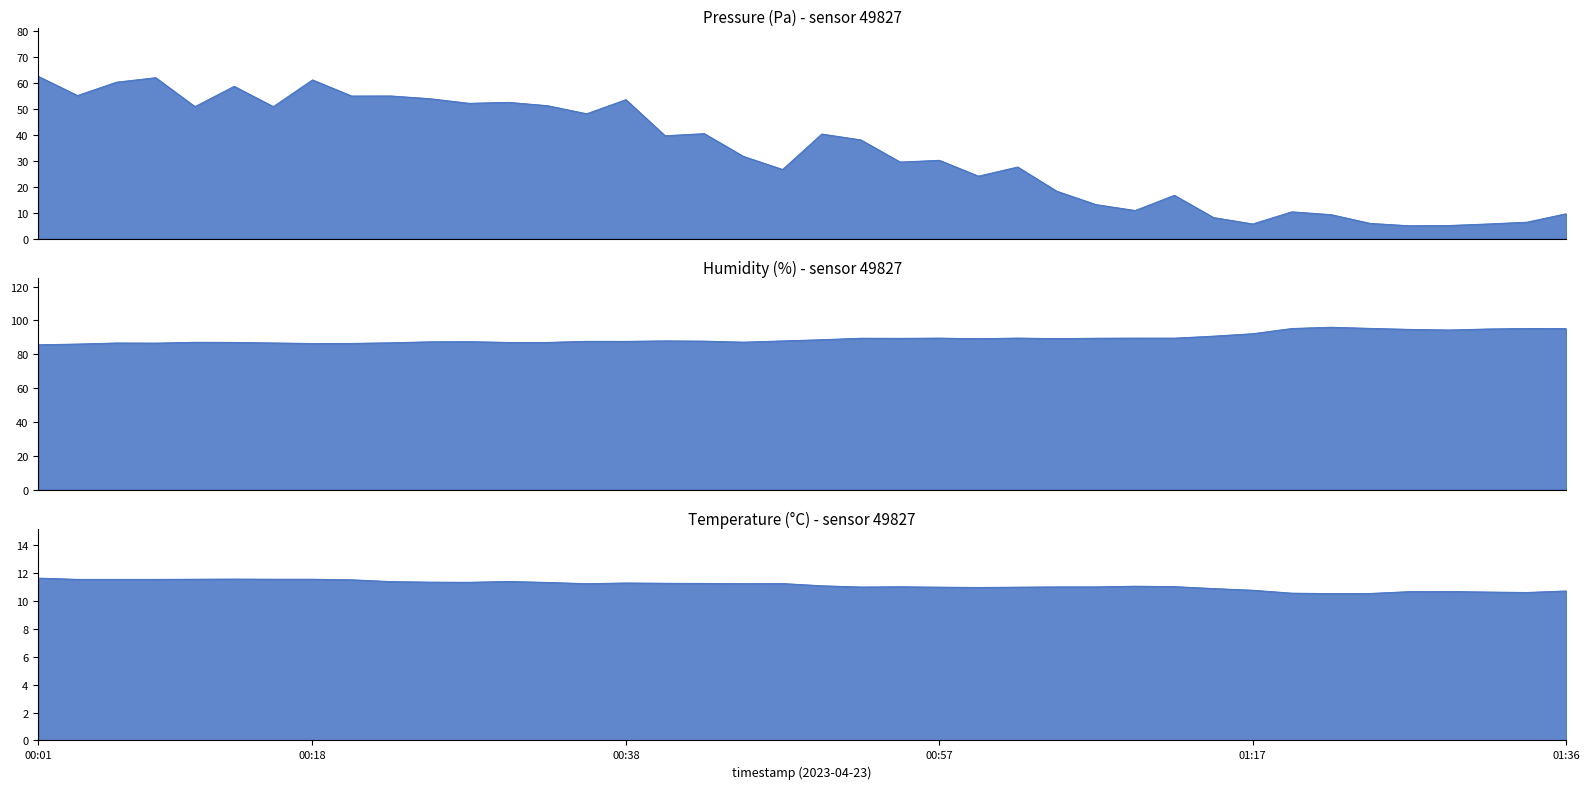

What is the difference between the pressure values at 01:34 and 01:14?

1.8